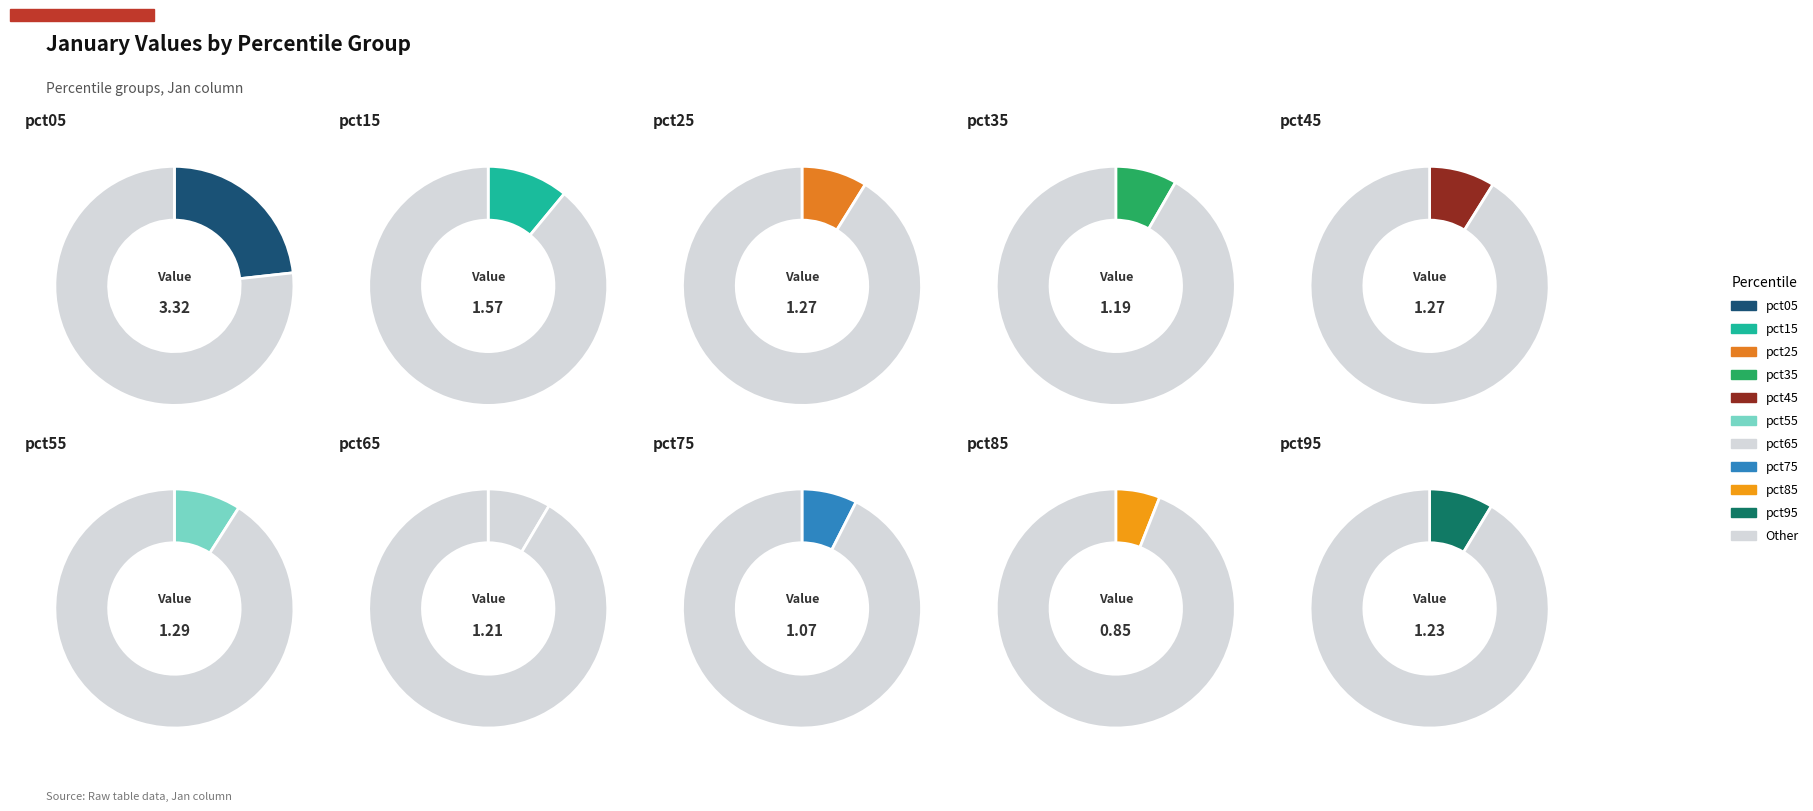

Does any single category account for the majority?

No